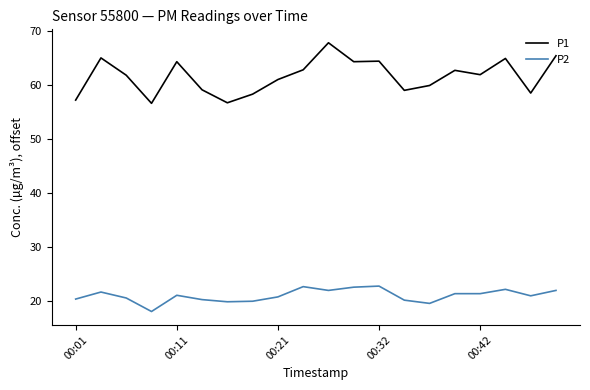

How many categories are shown in the chart?

20